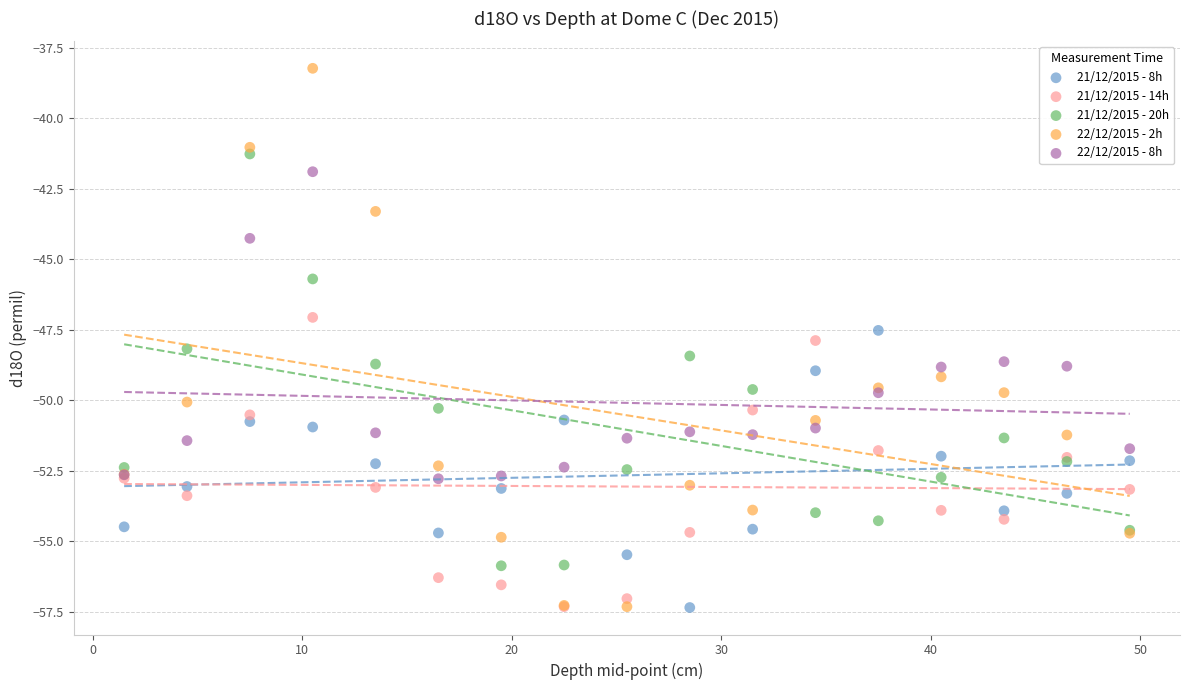

What are all the series names shown in the legend?

21/12/2015 - 8h, 21/12/2015 - 14h, 21/12/2015 - 20h, 22/12/2015 - 2h, 22/12/2015 - 8h